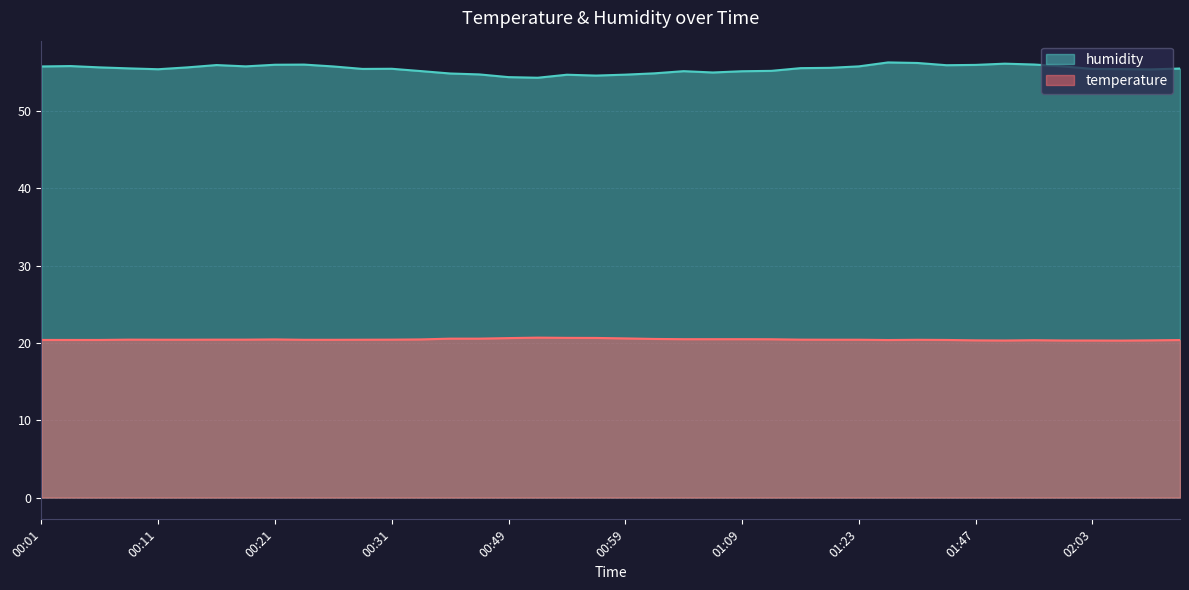

Does the chart have visible grid lines?

Yes